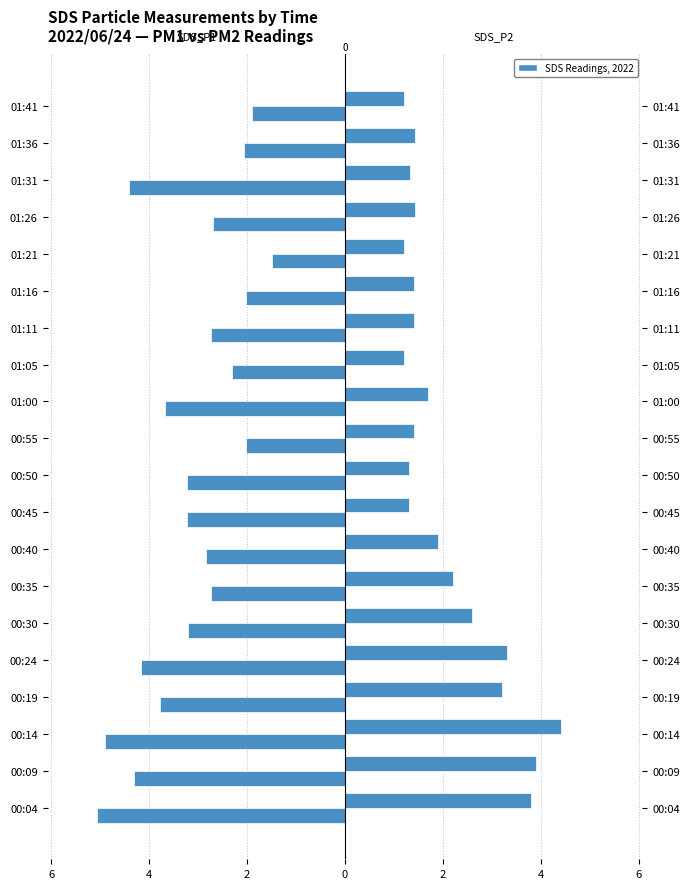

At how many categories does at least one series exceed 0?

20